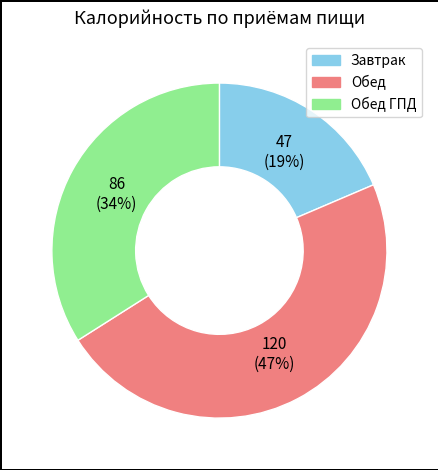

To the nearest percent, what is the combined percentage of Завтрак and Обед?

66%